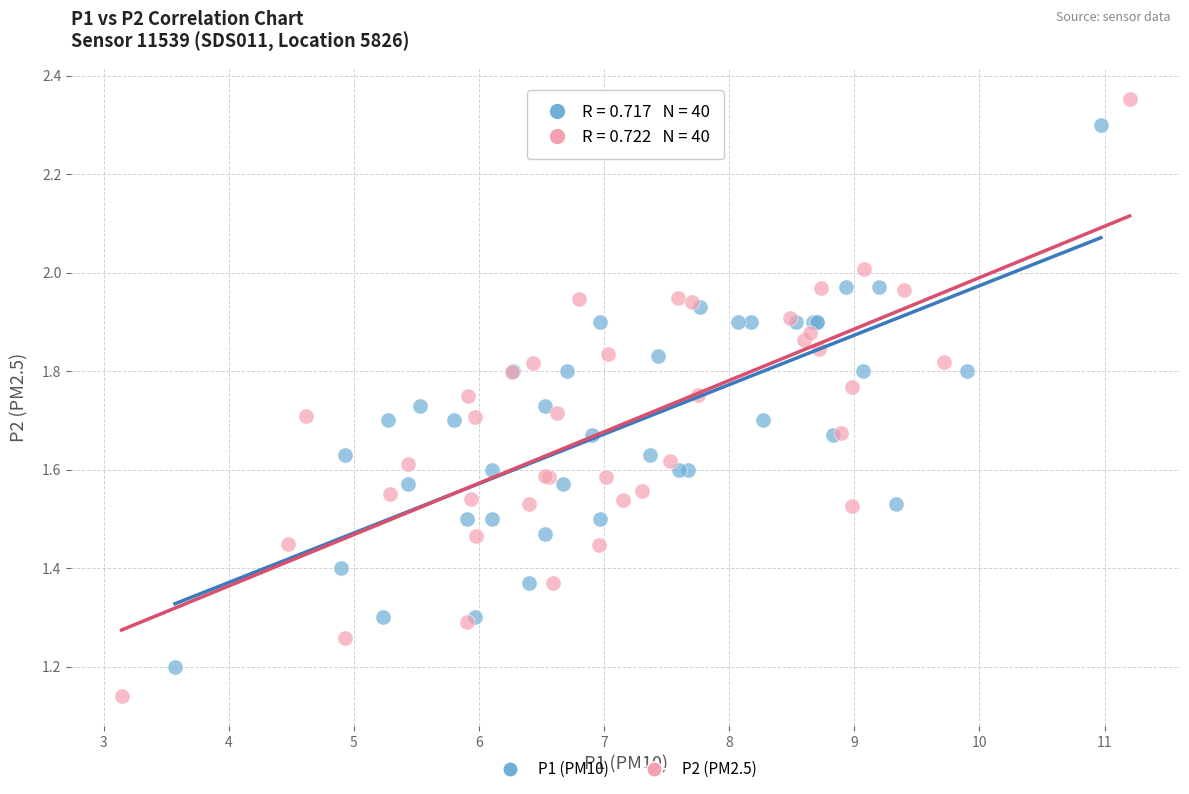

Which series has the largest Y range (max minus min)?

P2 (PM2.5)